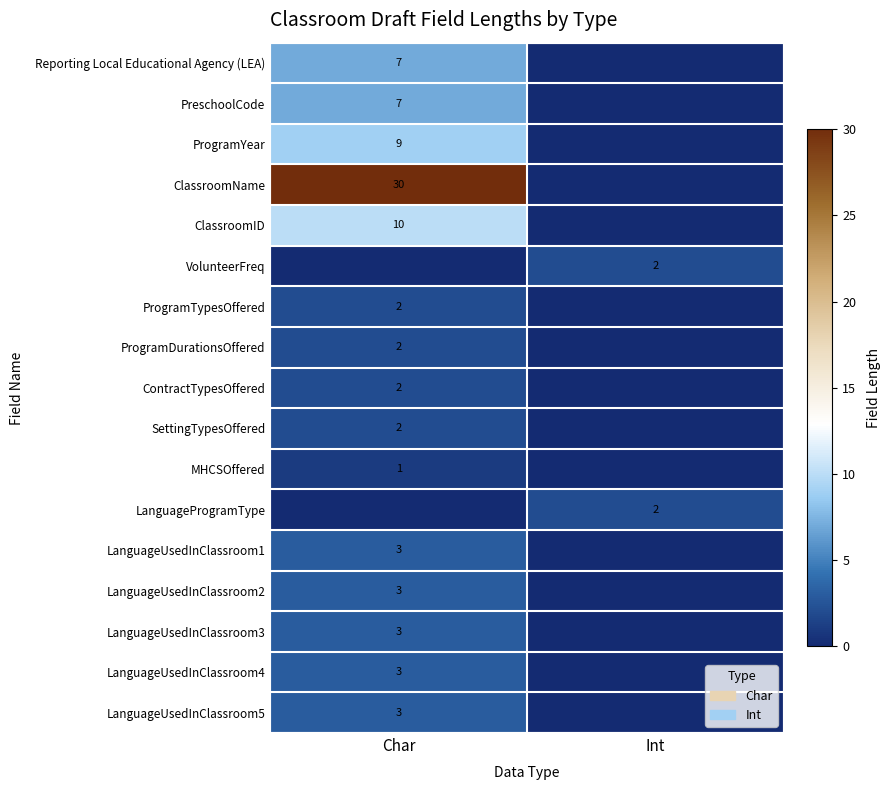

True or false: PreschoolCode has a value of 10 at Char.

False